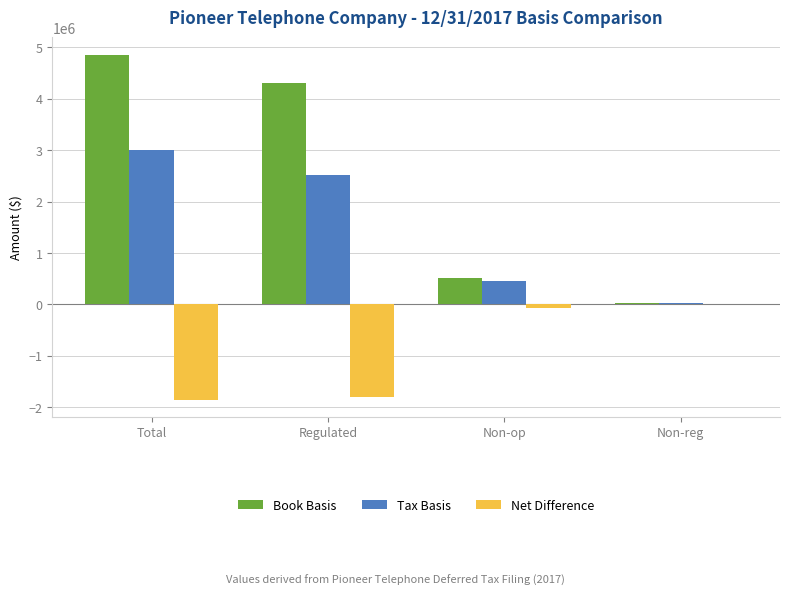

At which category is the sum across all series the highest?

Total